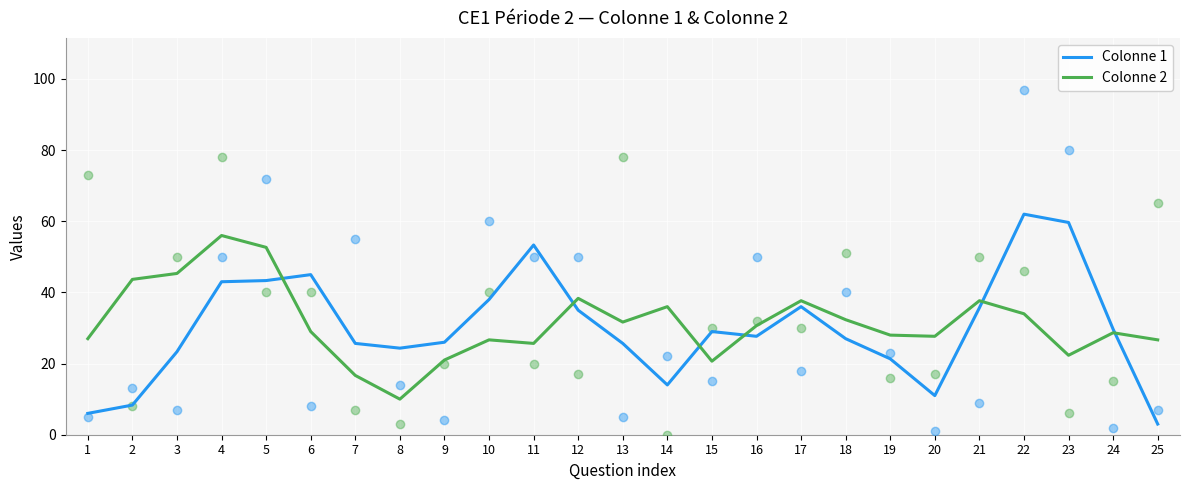

Does the chart display data point markers on the line(s)?

No